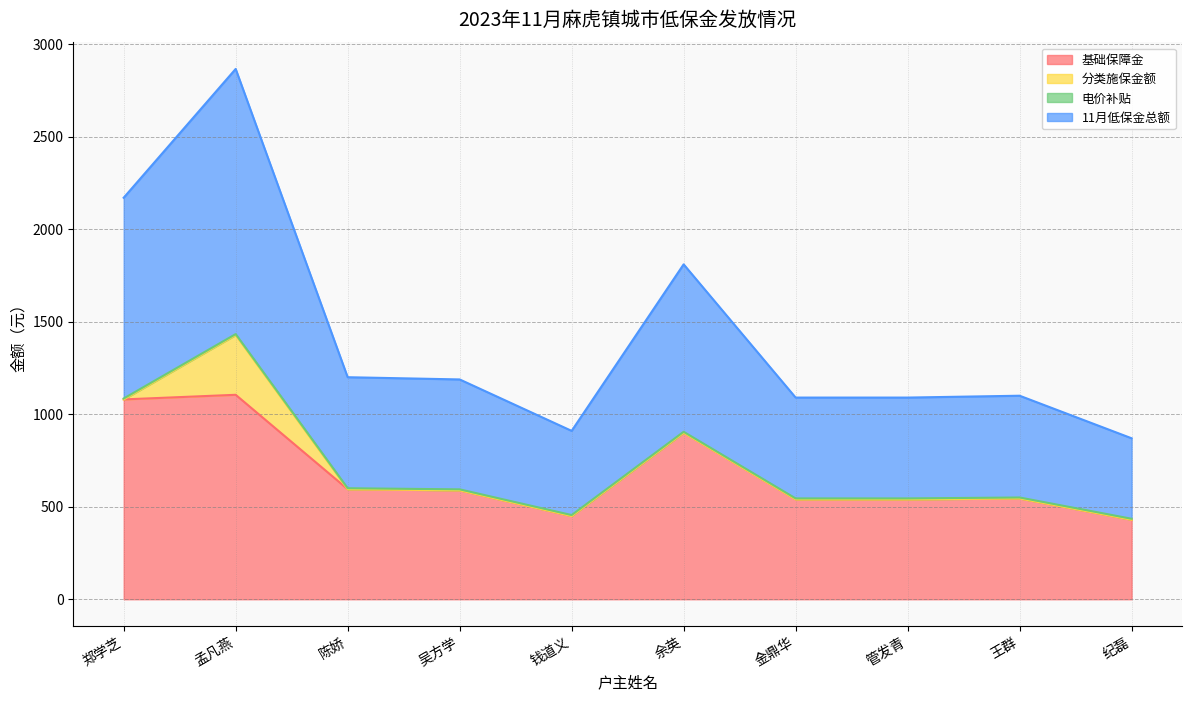

What is the sum of all 11月低保金总额 values?

7097